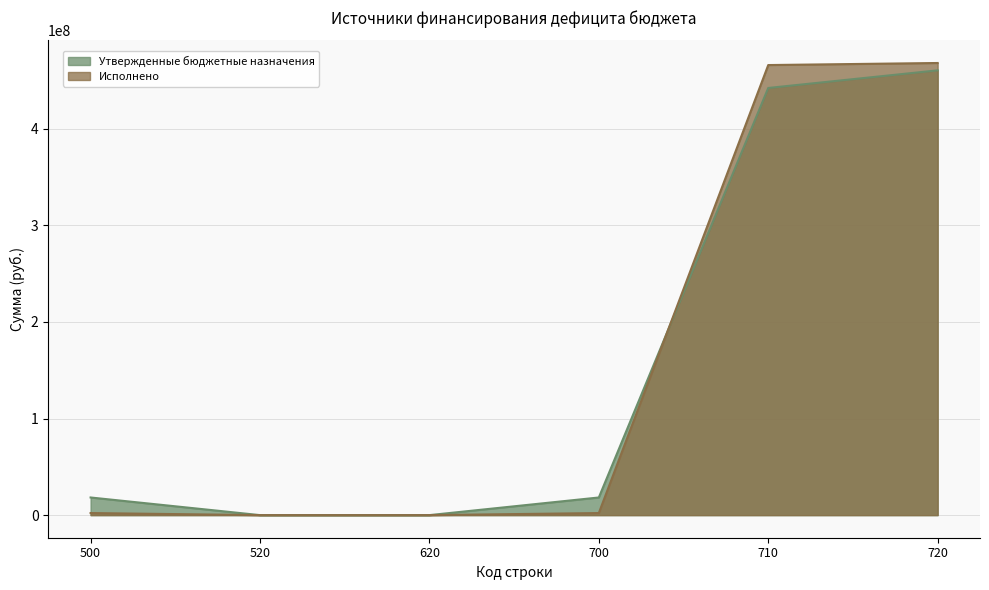

Which series has the largest total across all categories?

Утвержденные бюджетные назначения